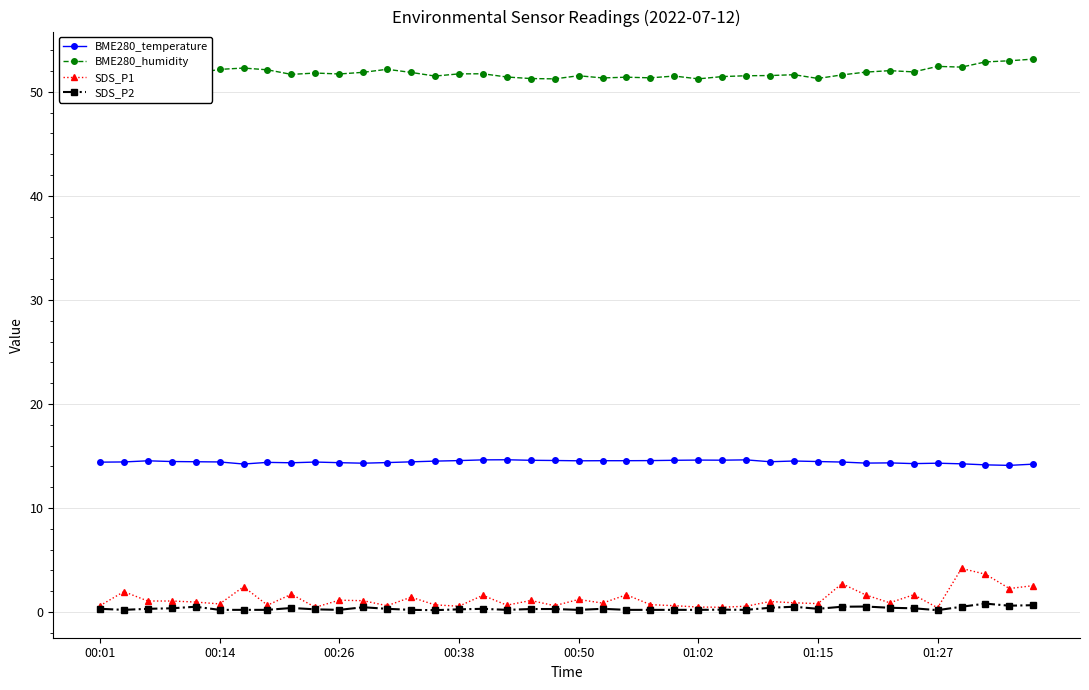

What is the value of the BME280_humidity point at the 39th from the left?

53.0